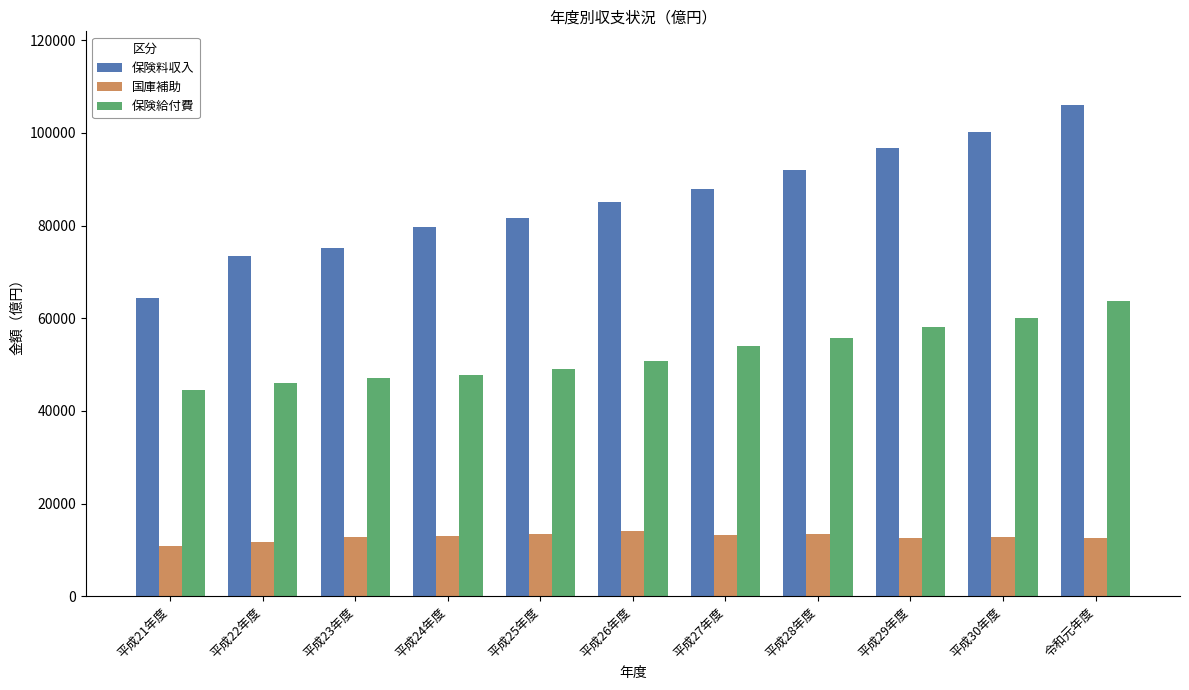

Where is 保険料収入 nearest to the value 85211?

平成26年度